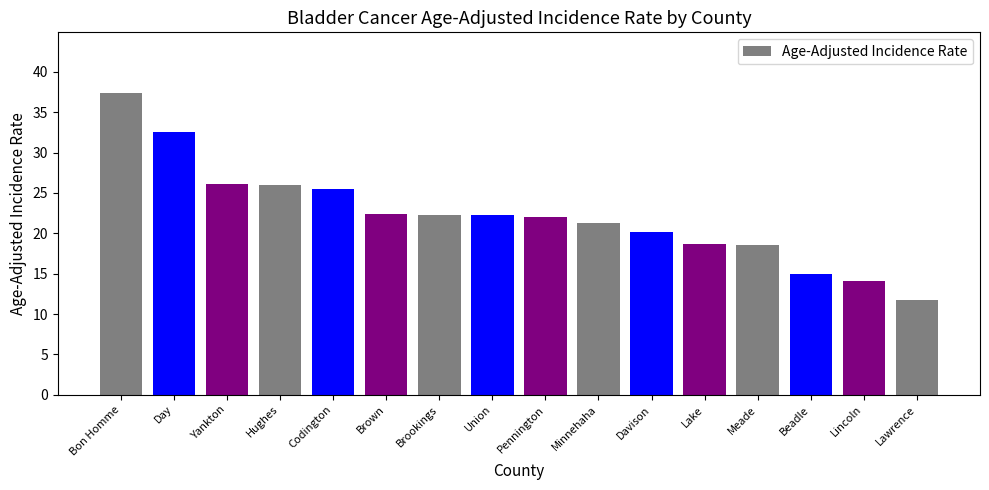

What is the average value?

22.3